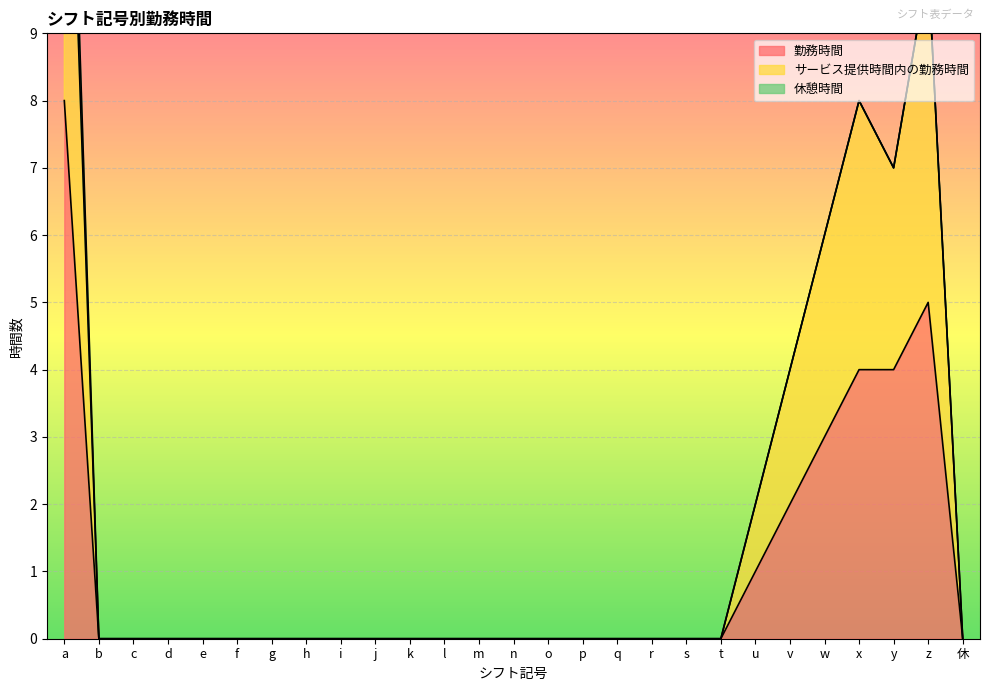

Reading left to right, extract all data points from this chart.

勤務時間: 8	0	0	0	0	0	0	0	0	0	0	0	0	0	0	0	0	0	0	0	1	2	3	4	4	5	0
サービス提供時間内の勤務時間: 15	0	0	0	0	0	0	0	0	0	0	0	0	0	0	0	0	0	0	0	2	4	6	8	7	10	0